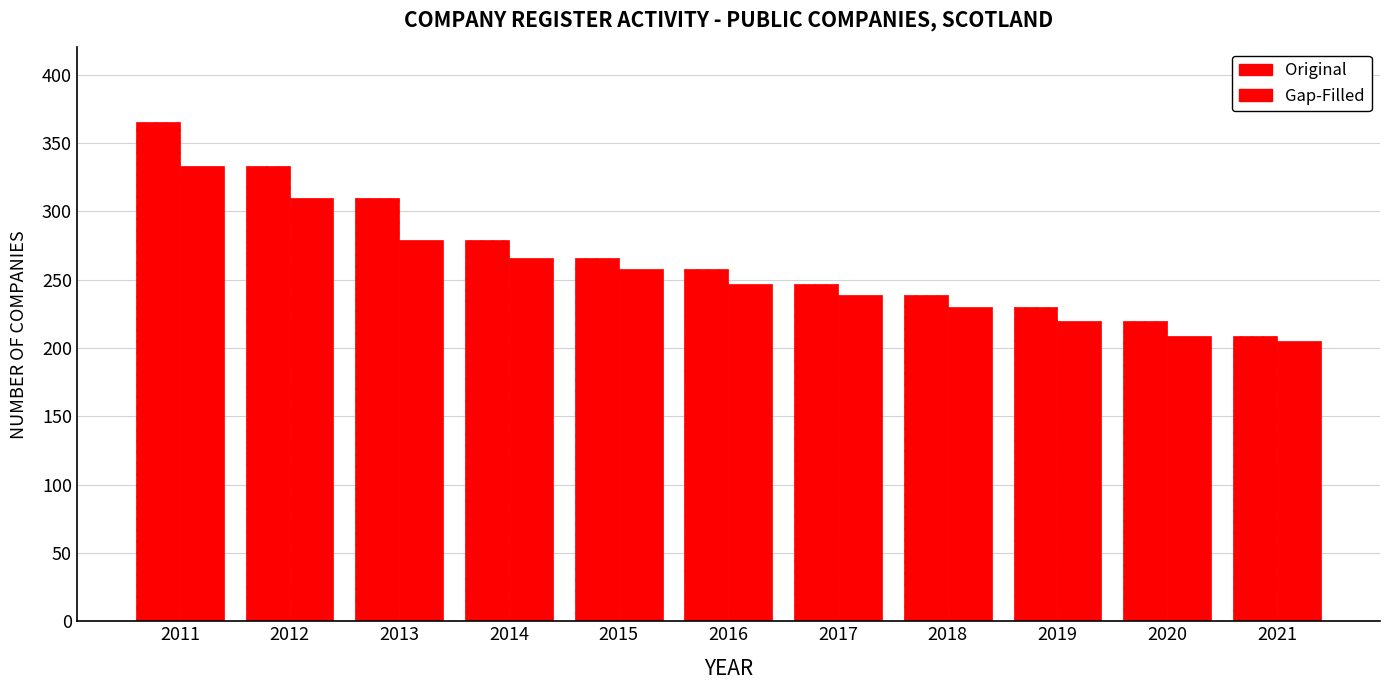

Are the bars grouped side by side (vs. stacked)?

Yes